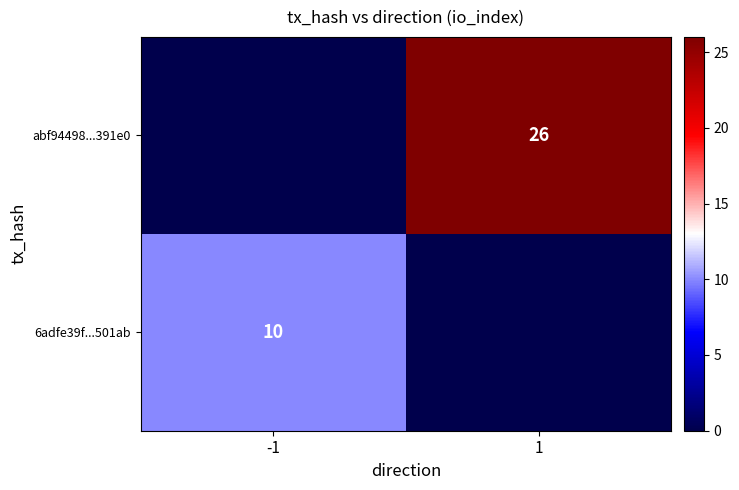

Is it true that abf94498...391e0 equals 26 at 1?

True